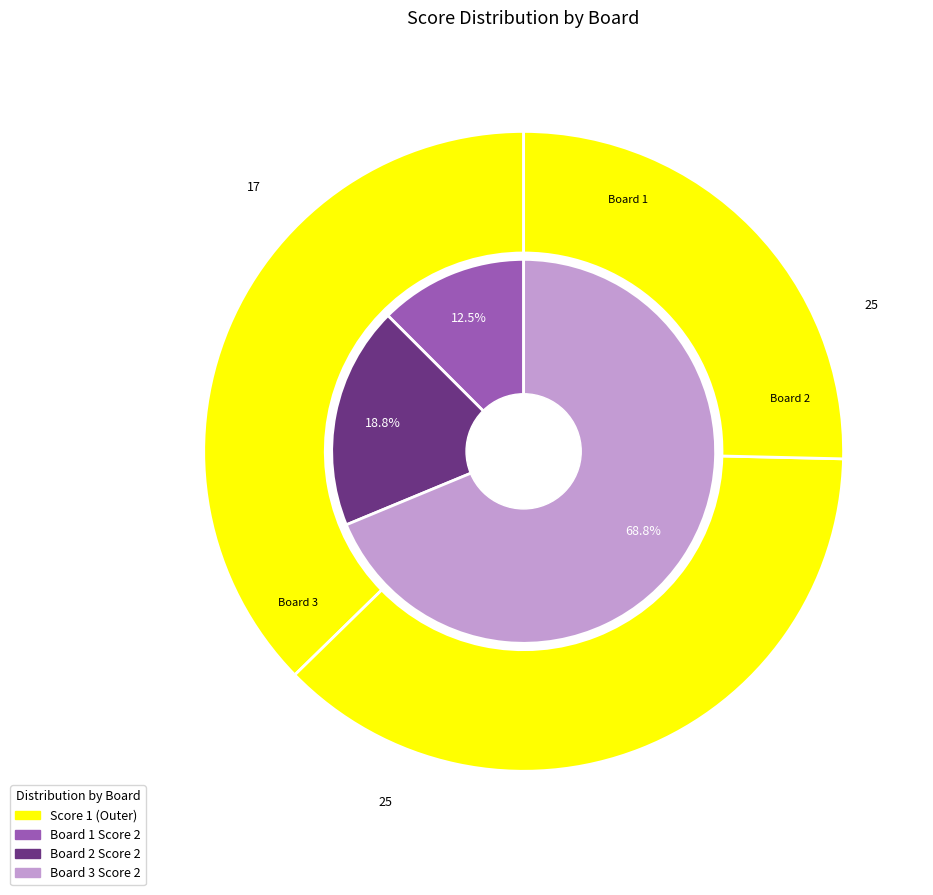

Do 2 and 1 together represent more than half of the pie?

No